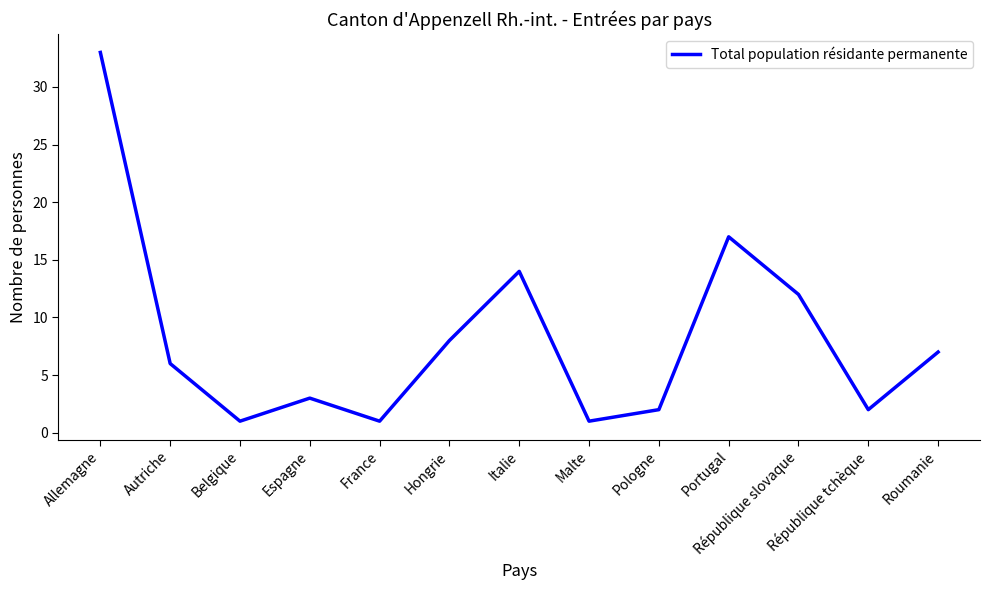

What is the greatest value displayed?

33